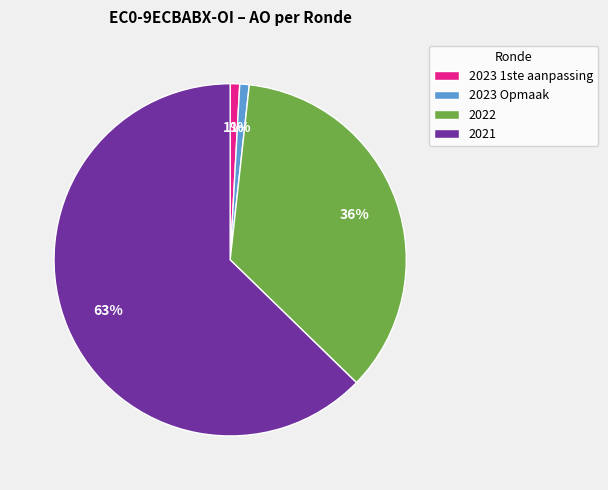

To the nearest percent, what percentage of the pie is 2023 Opmaak?

1%